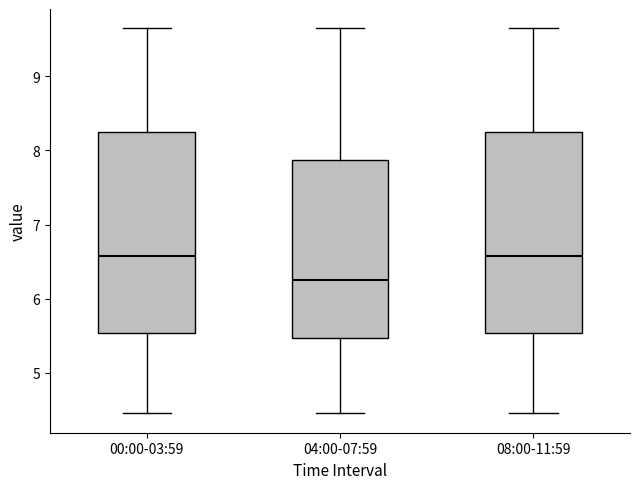

Reading left to right, transcribe this box plot: for each box, give where its median line is, the range the box spans, and where its two whiskers end, as read against the y-axis. The values are not printed on the chart, so give them approximately, as read against the axis.

00:00-03:59: median 6.6, box 5.5 to 8.3, whiskers 4.5 to 9.7
04:00-07:59: median 6.3, box 5.5 to 7.9, whiskers 4.5 to 9.7
08:00-11:59: median 6.6, box 5.5 to 8.3, whiskers 4.5 to 9.7